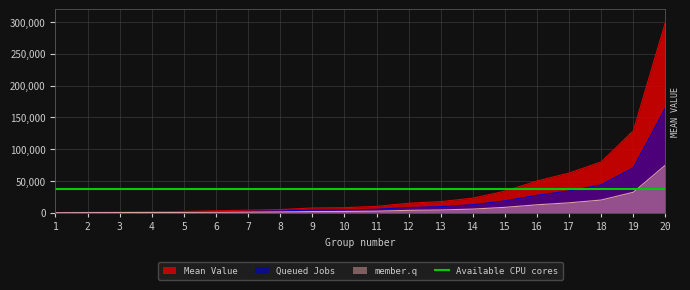

What is the change in value from 1 to 4?

+1280